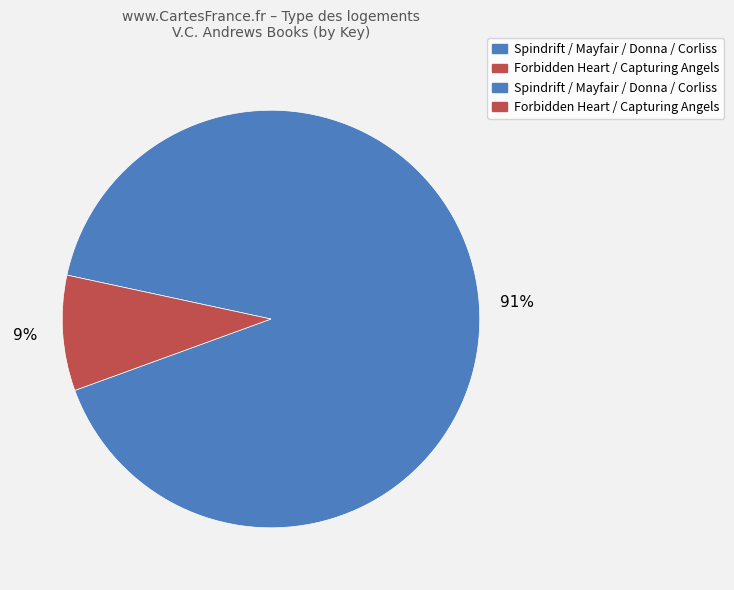

To the nearest percent, what is the difference between the largest and smallest slice percentages?

82%